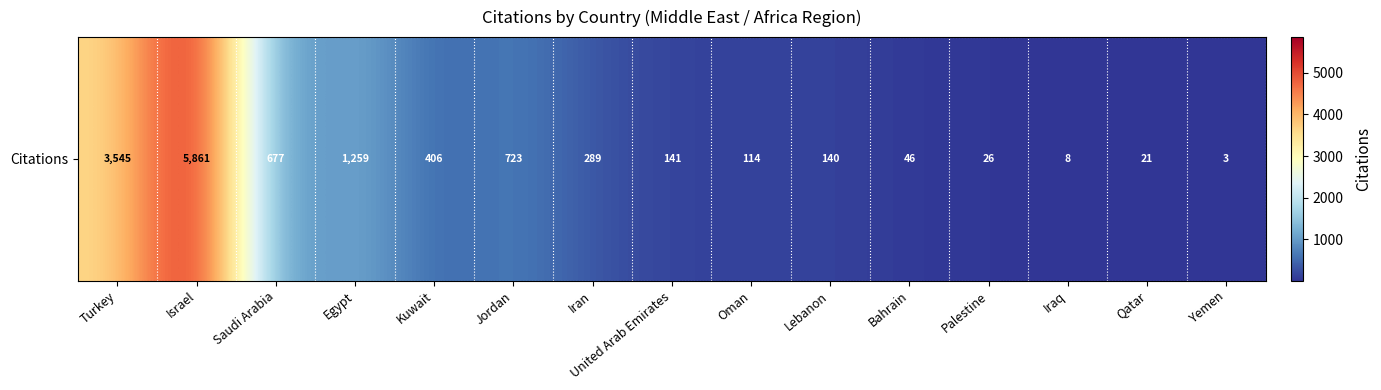

Rank the categories by value from highest to lowest.

Israel, Turkey, Egypt, Jordan, Saudi Arabia, Kuwait, Iran, United Arab Emirates, Lebanon, Oman, Bahrain, Palestine, Qatar, Iraq, Yemen